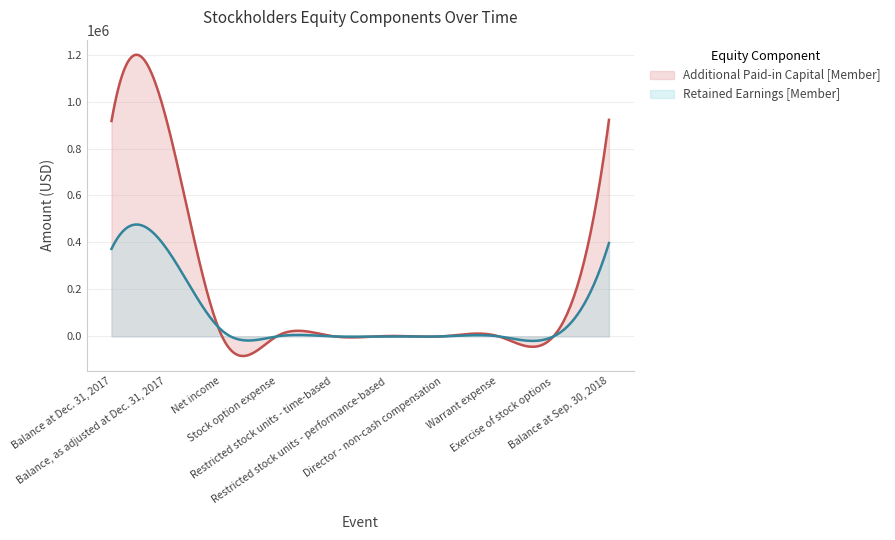

Is it true that Additional Paid-in Capital [Member] equals 0 at Net income?

True